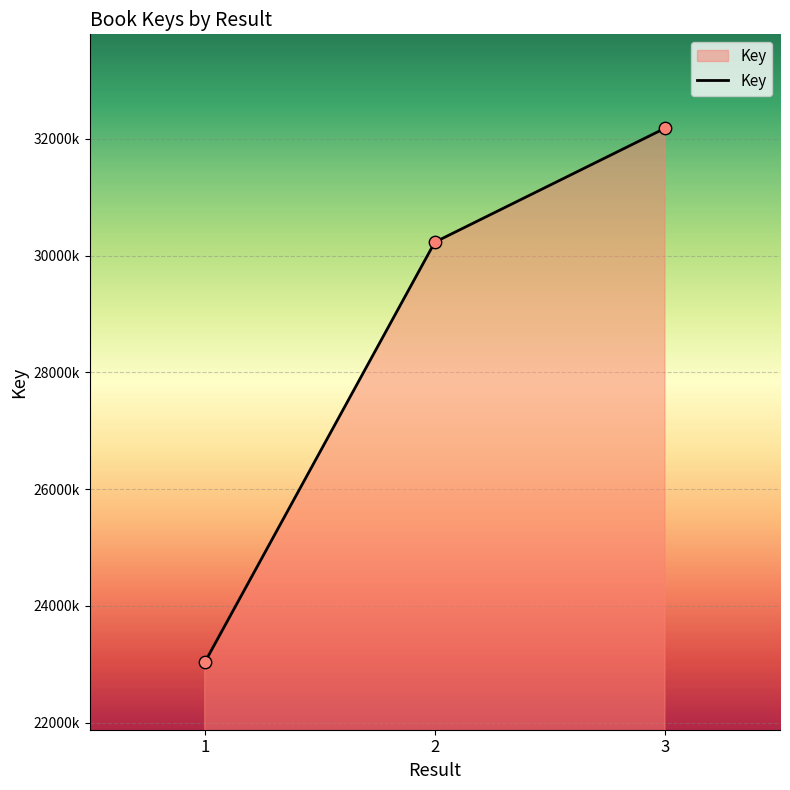

What is the change in value from 2 to 3?

+1950691